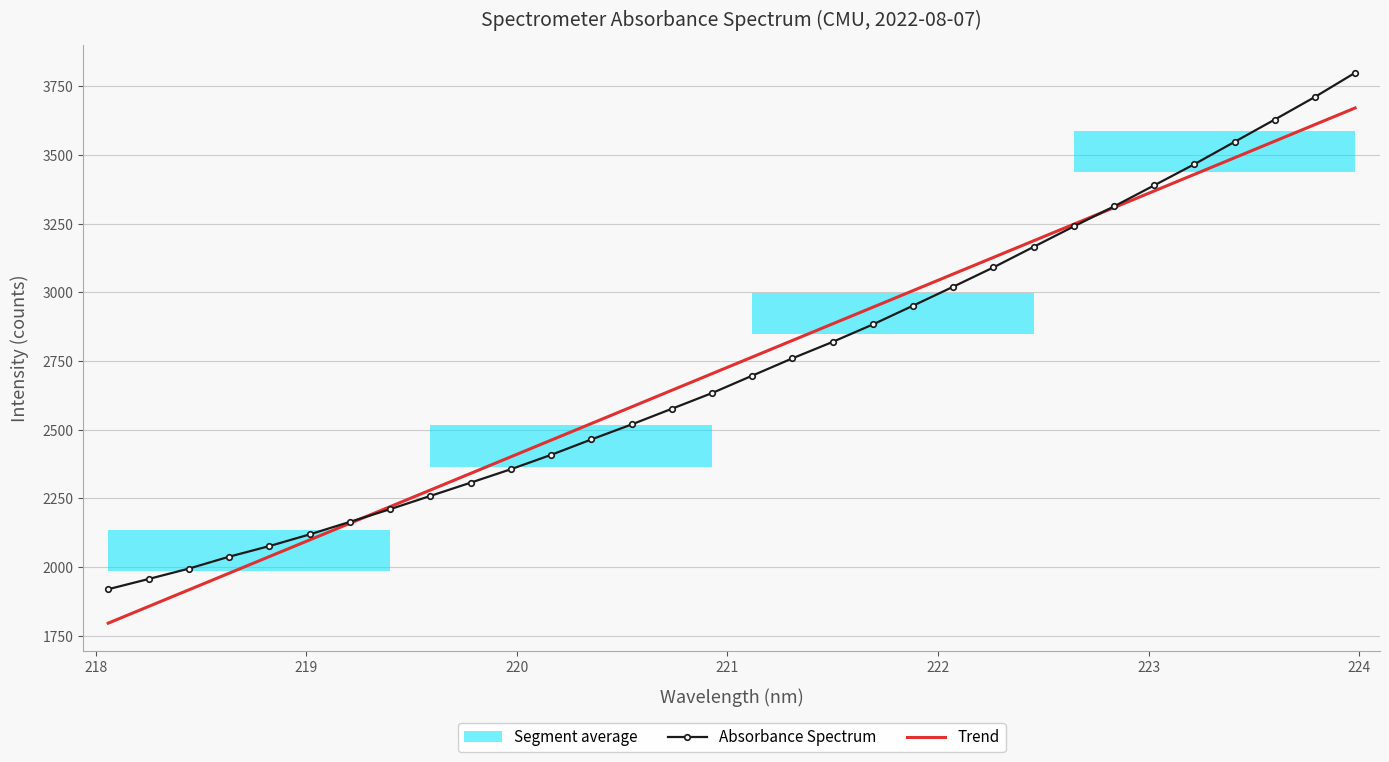

At 218, list the series in order from largest to smallest.

Absorbance Spectrum, Trend